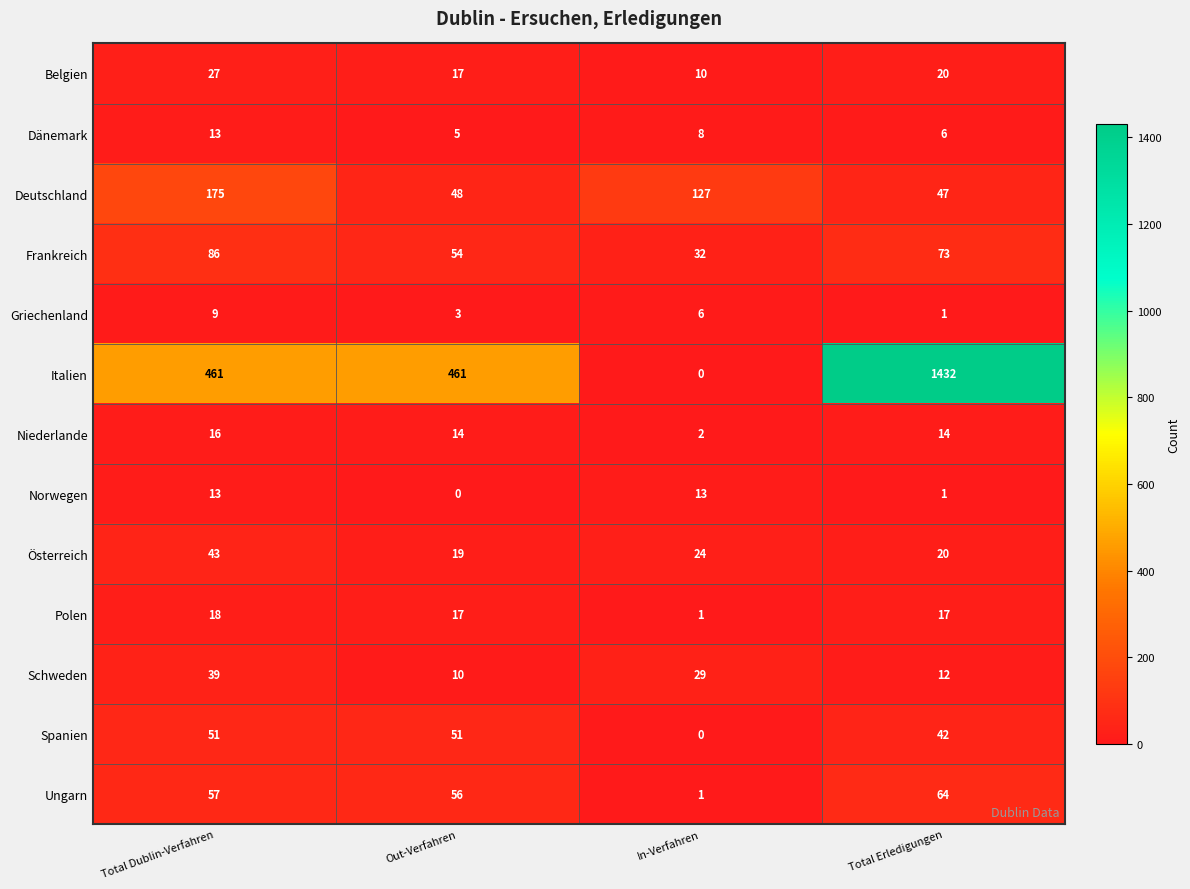

What is the total value across all series at In-Verfahren?

253